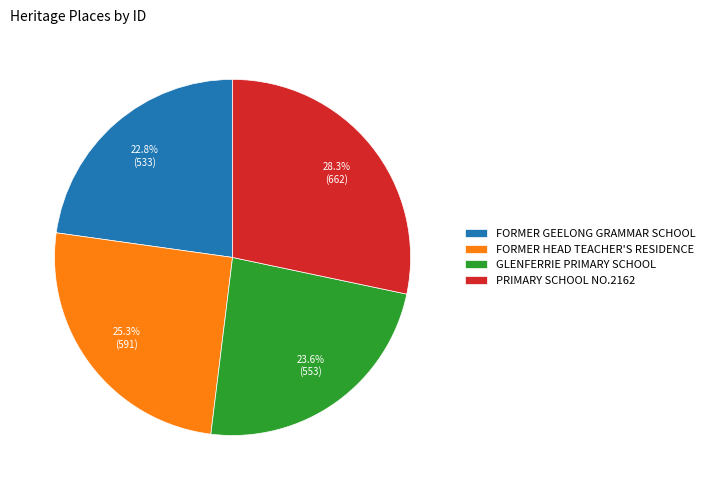

What is the largest slice in the pie chart?

PRIMARY SCHOOL NO.2162